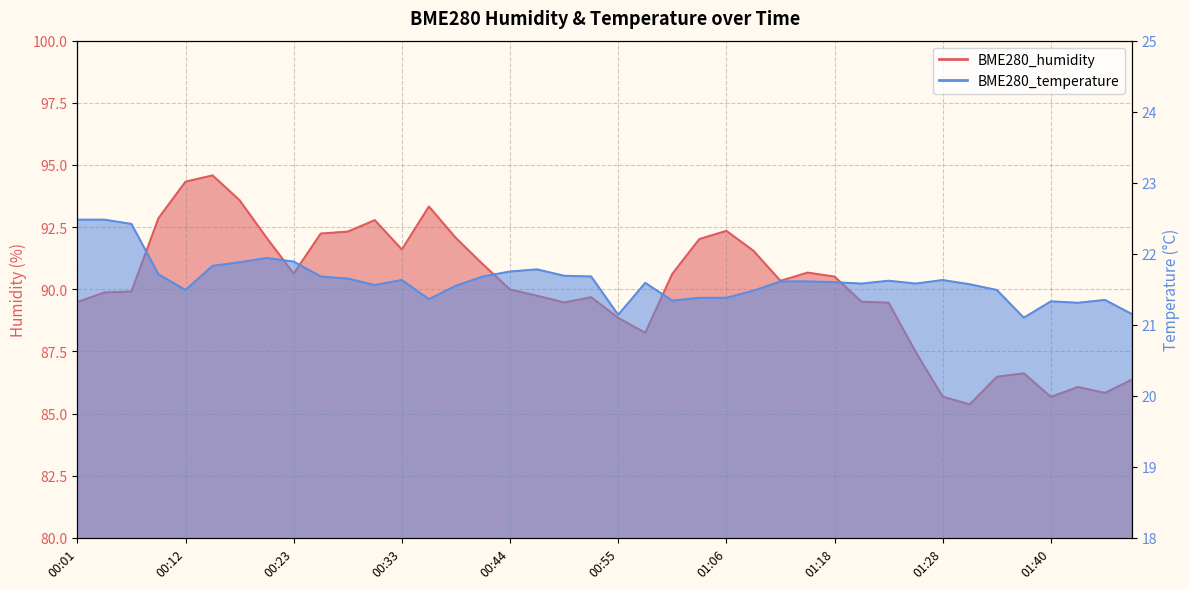

Between 01:00 and 00:50, which is larger?

01:00